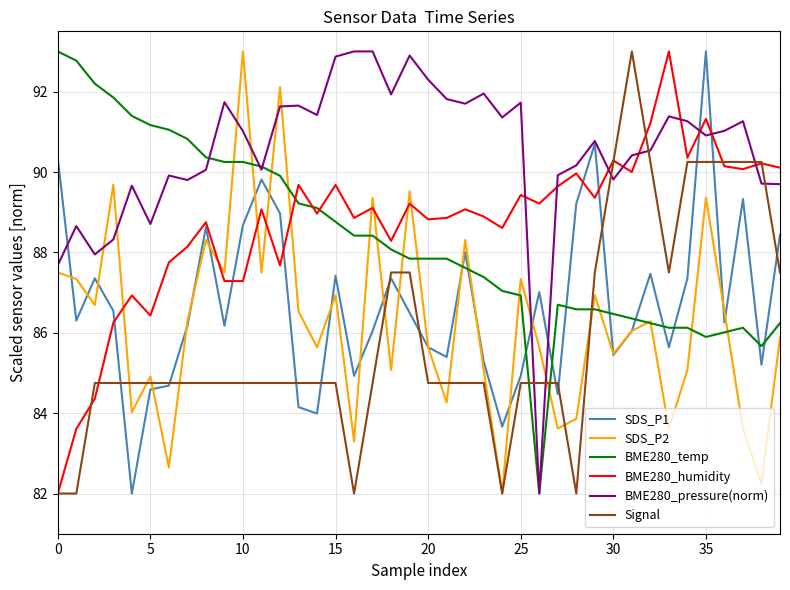

How many times do BME280_pressure(norm) and Signal cross each other?

6